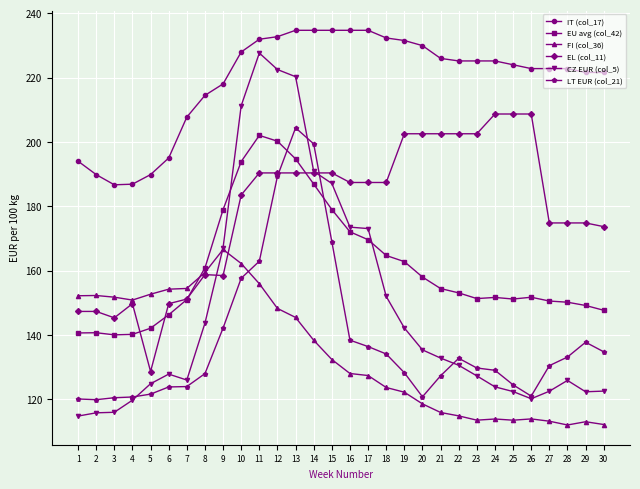

What value does the FI (col_36) series have at 9?

166.6